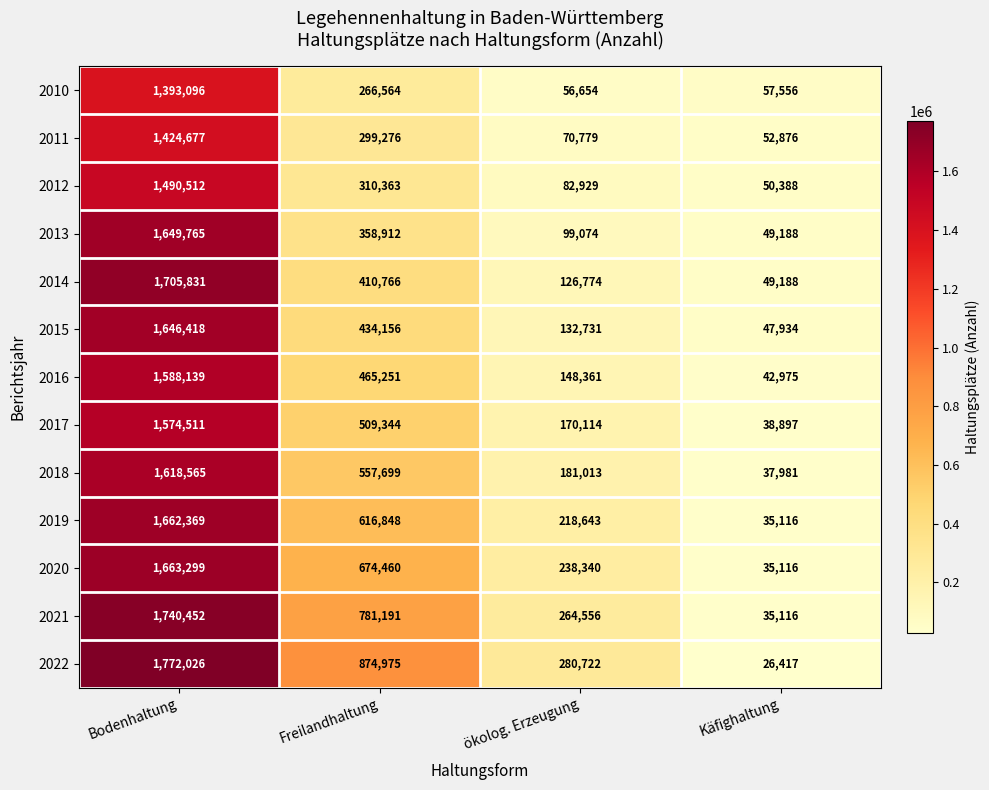

What is the smallest value displayed?

26417